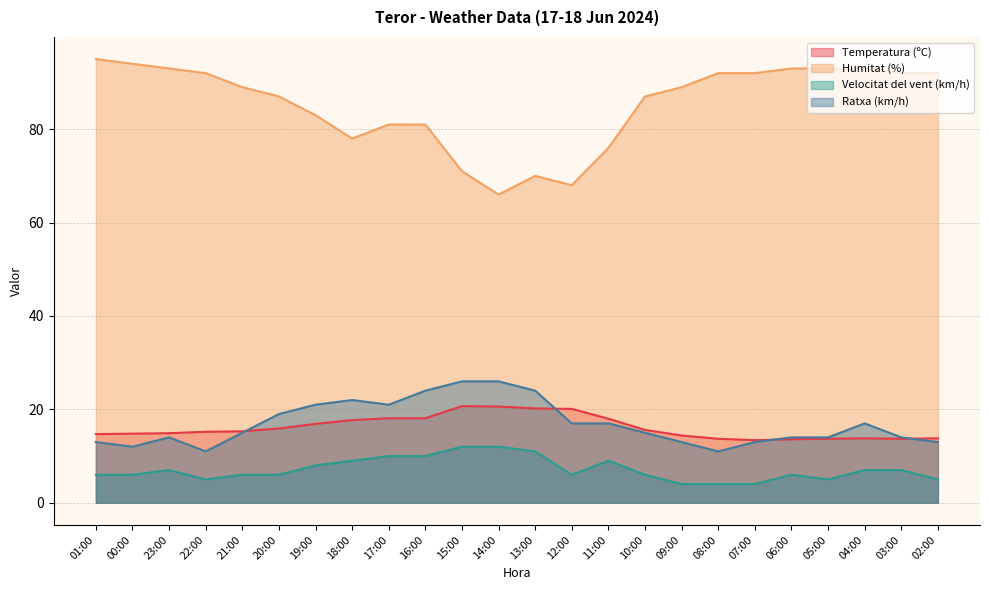

Reading left to right, list all the values displayed in this chart.

Temperatura (ºC): 01:00=14.7	00:00=14.8	23:00=14.9	22:00=15.2	21:00=15.3	20:00=15.9	19:00=16.9	18:00=17.7	17:00=18.1	16:00=18.1	15:00=20.7	14:00=20.6	13:00=20.2	12:00=20.1	11:00=18.0	10:00=15.6	09:00=14.4	08:00=13.7	07:00=13.4	06:00=13.6	05:00=13.7	04:00=13.8	03:00=13.7	02:00=13.8
Humitat (%): 01:00=95.0	00:00=94.0	23:00=93.0	22:00=92.0	21:00=89.0	20:00=87.0	19:00=83.0	18:00=78.0	17:00=81.0	16:00=81.0	15:00=71.0	14:00=66.0	13:00=70.0	12:00=68.0	11:00=76.0	10:00=87.0	09:00=89.0	08:00=92.0	07:00=92.0	06:00=93.0	05:00=93.0	04:00=93.0	03:00=92.0	02:00=92.0
Velocitat del vent (km/h): 01:00=6.0	00:00=6.0	23:00=7.0	22:00=5.0	21:00=6.0	20:00=6.0	19:00=8.0	18:00=9.0	17:00=10.0	16:00=10.0	15:00=12.0	14:00=12.0	13:00=11.0	12:00=6.0	11:00=9.0	10:00=6.0	09:00=4.0	08:00=4.0	07:00=4.0	06:00=6.0	05:00=5.0	04:00=7.0	03:00=7.0	02:00=5.0
Ratxa (km/h): 01:00=13.0	00:00=12.0	23:00=14.0	22:00=11.0	21:00=15.0	20:00=19.0	19:00=21.0	18:00=22.0	17:00=21.0	16:00=24.0	15:00=26.0	14:00=26.0	13:00=24.0	12:00=17.0	11:00=17.0	10:00=15.0	09:00=13.0	08:00=11.0	07:00=13.0	06:00=14.0	05:00=14.0	04:00=17.0	03:00=14.0	02:00=13.0